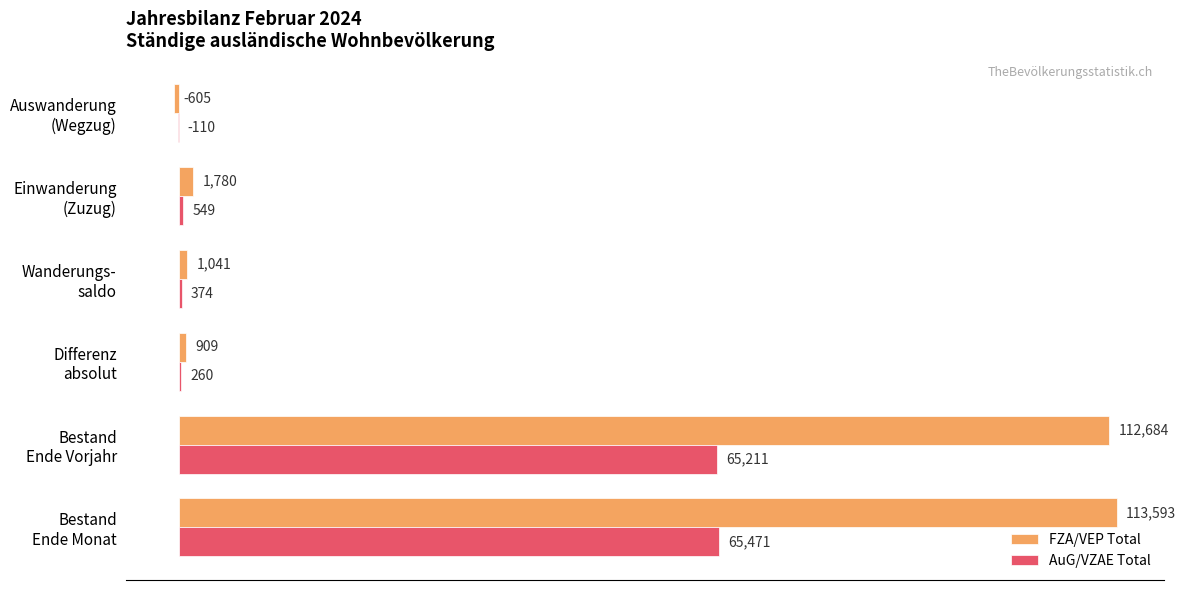

Which series has the largest total across all categories?

FZA/VEP Total